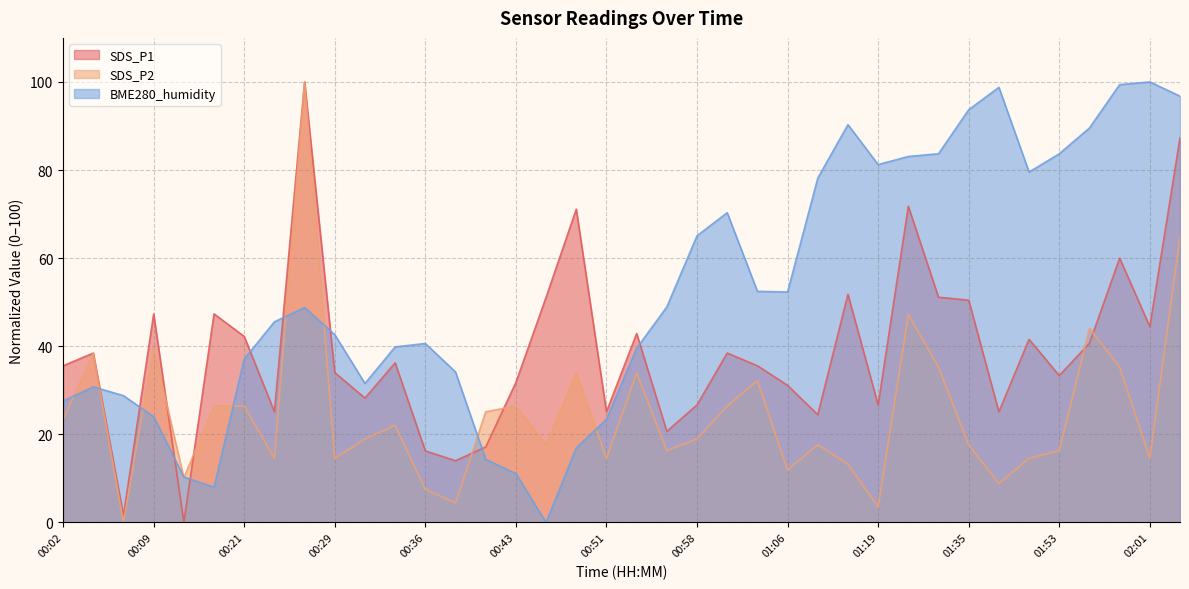

What is the difference between the second highest and second lowest values in the BME280_humidity series?

91.4